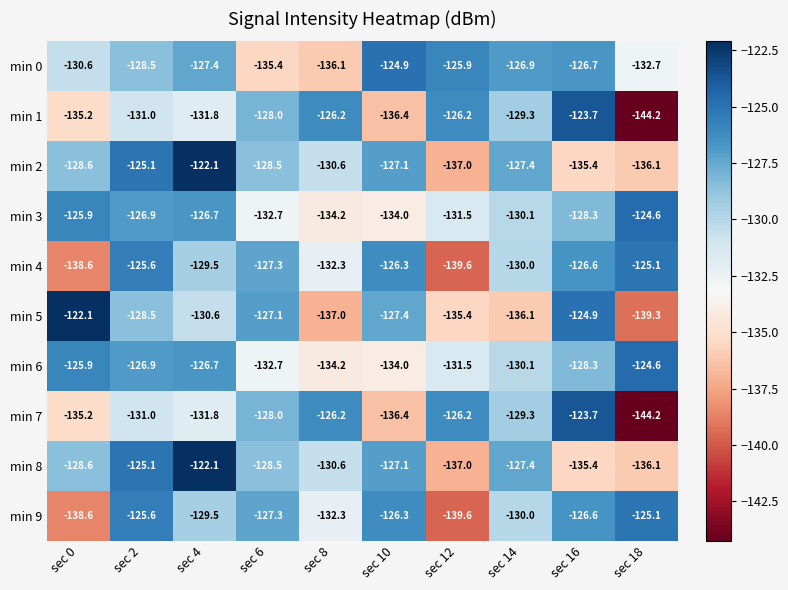

What is the sum of the min 9 values at sec 12 and sec 6?

-266.9